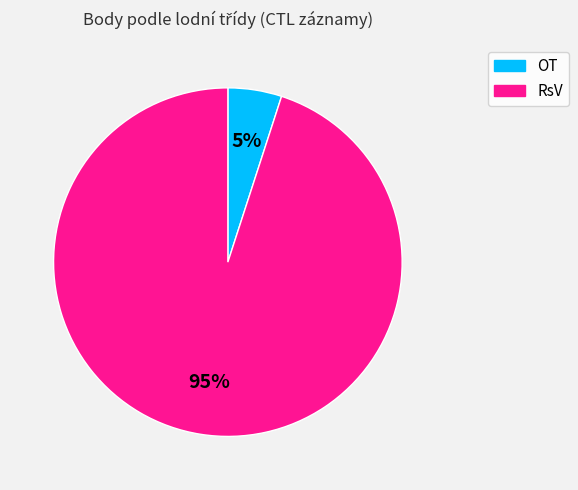

Does any single category account for the majority?

Yes